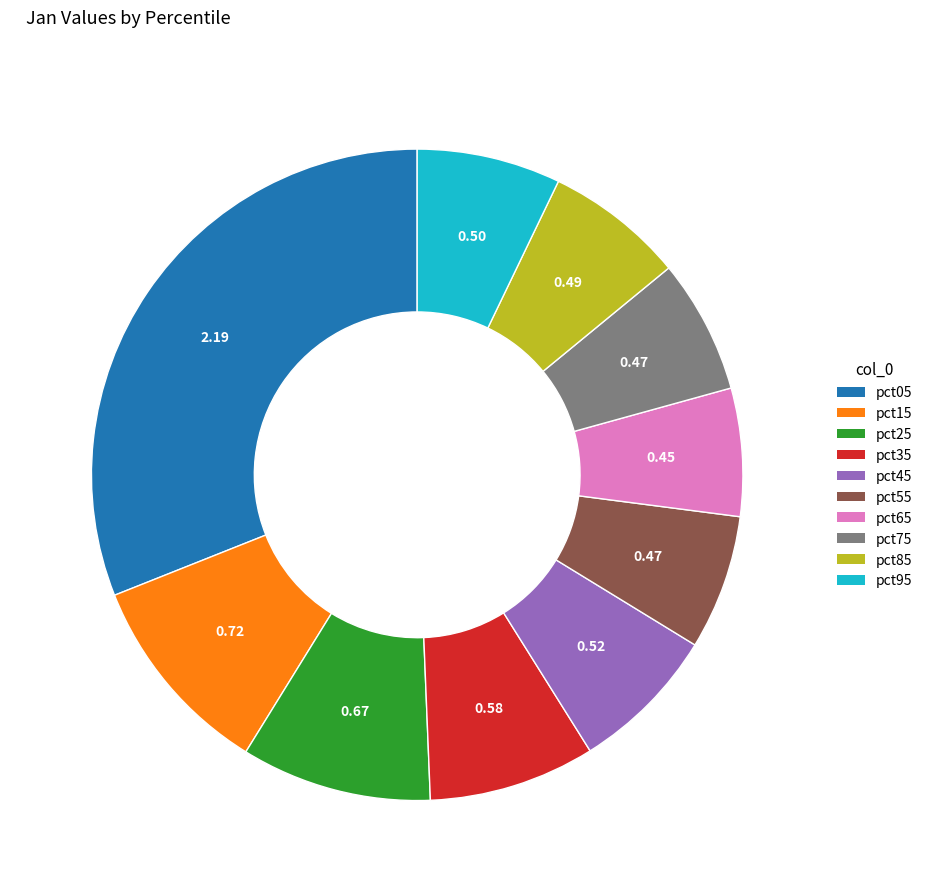

Is there any slice that represents more than half of the pie?

No